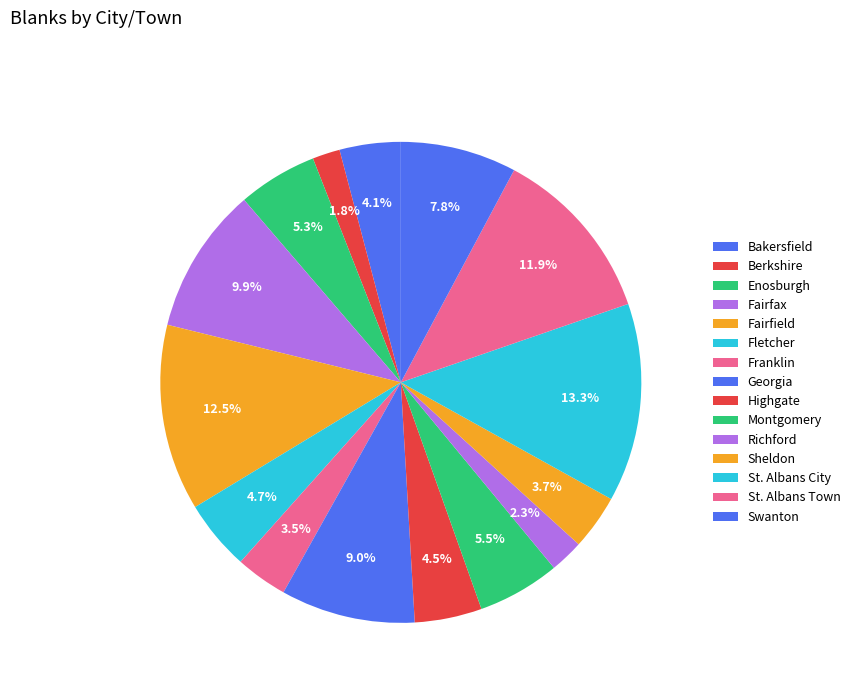

Is the sum of St. Albans Town and Highgate greater than half?

No